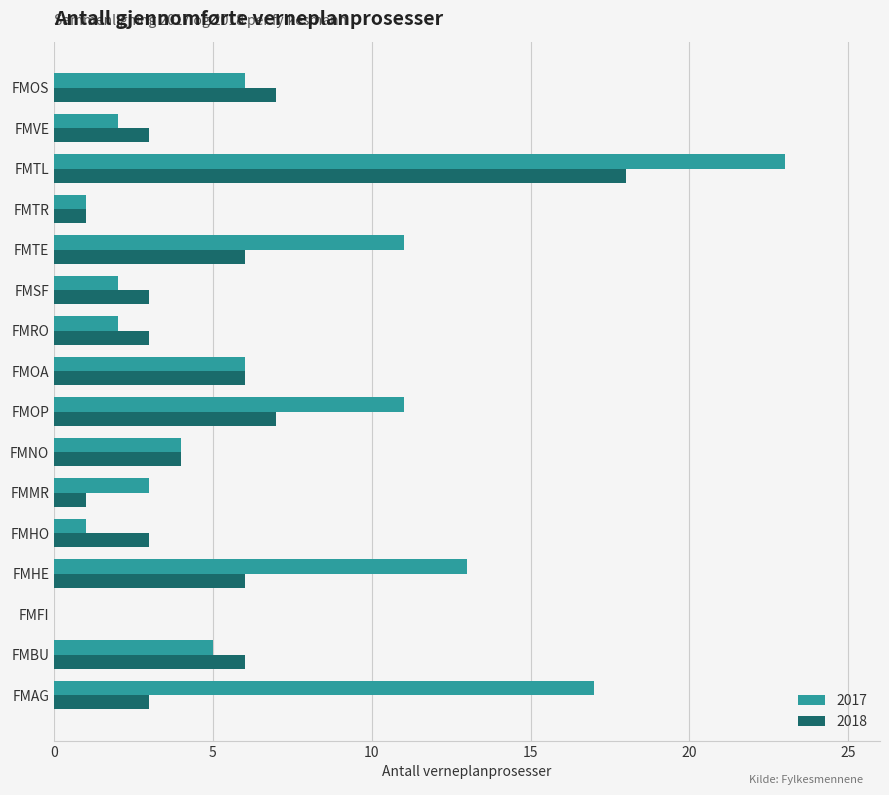

Between FMSF and FMTL, which series saw the biggest shift?

2017